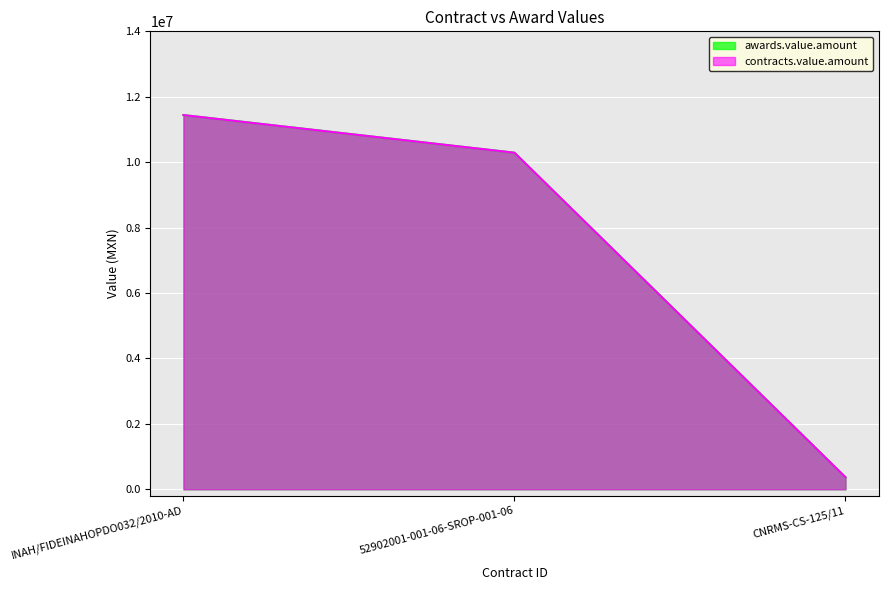

Which has a higher value, INAH/FIDEINAHOPDO032/2010-AD or 52902001-001-06-SROP-001-06?

INAH/FIDEINAHOPDO032/2010-AD